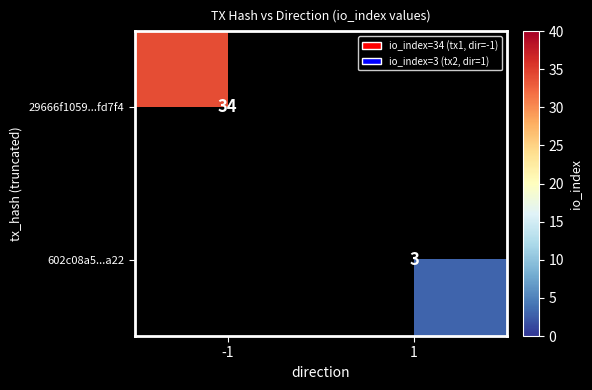

The 29666f1059...fd7f4 series shows 21 at -1. True or false?

False